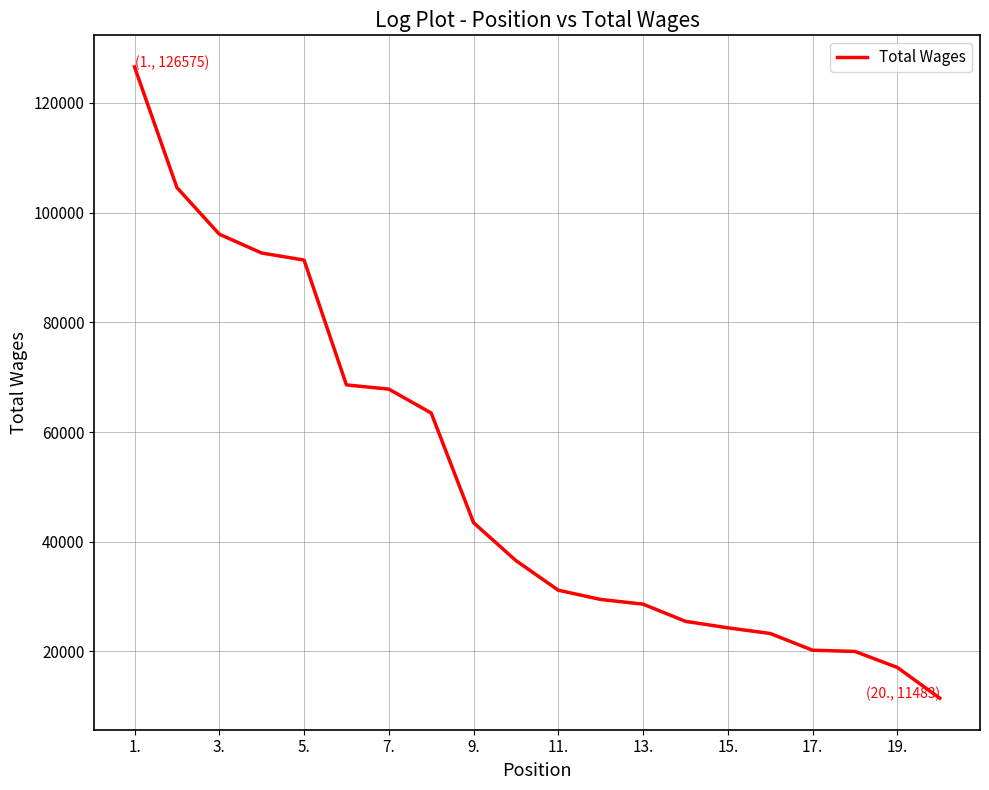

What is the smallest value displayed?

11483